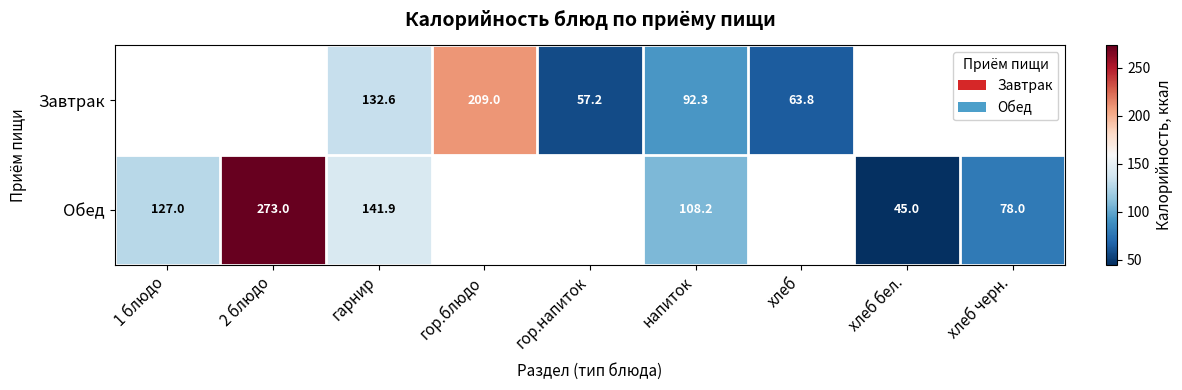

At which category is the sum across all series the highest?

гарнир